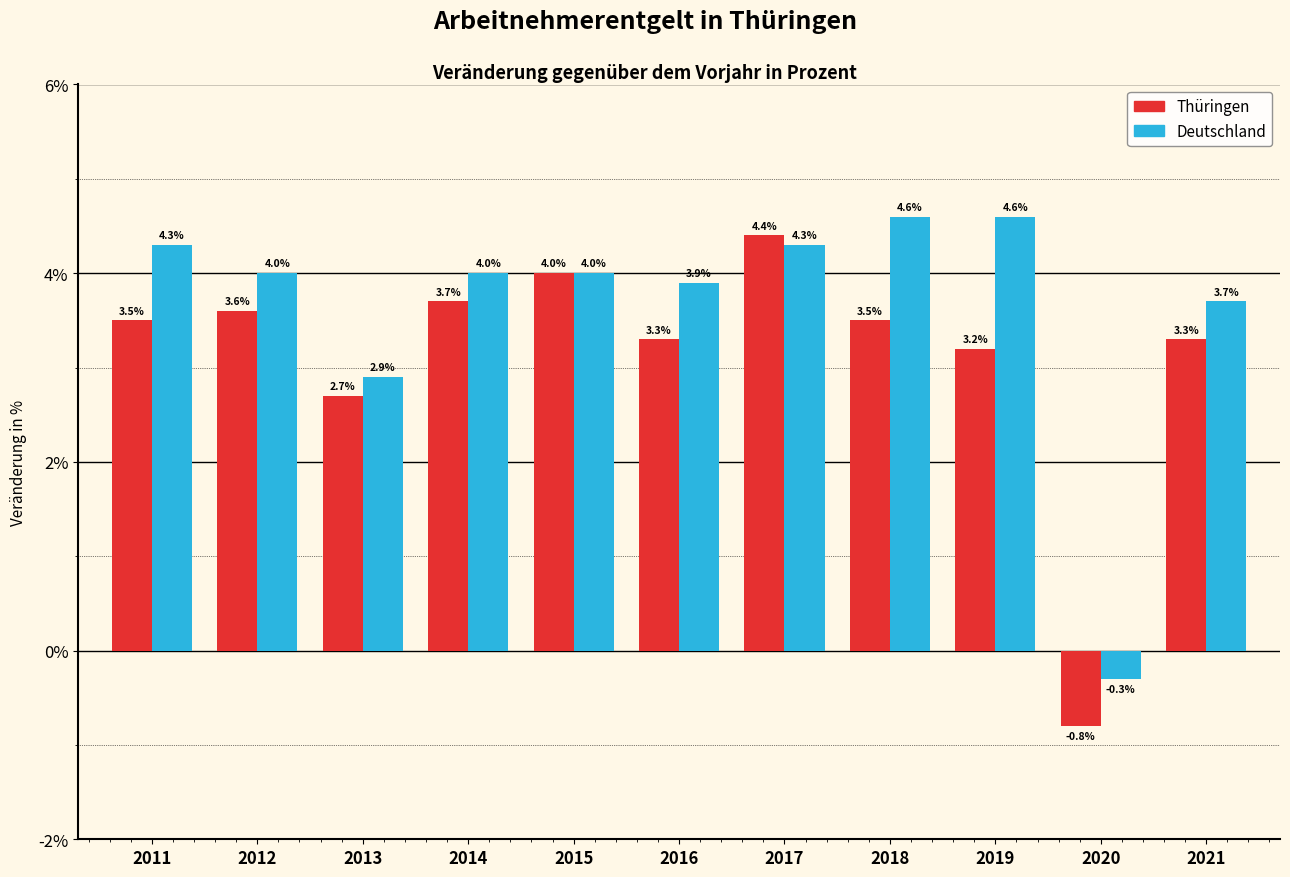

Reading left to right, transcribe all the data shown in this chart.

Thüringen: 3.5	3.6	2.7	3.7	4.0	3.3	4.4	3.5	3.2	-0.8	3.3
Deutschland: 4.3	4.0	2.9	4.0	4.0	3.9	4.3	4.6	4.6	-0.3	3.7